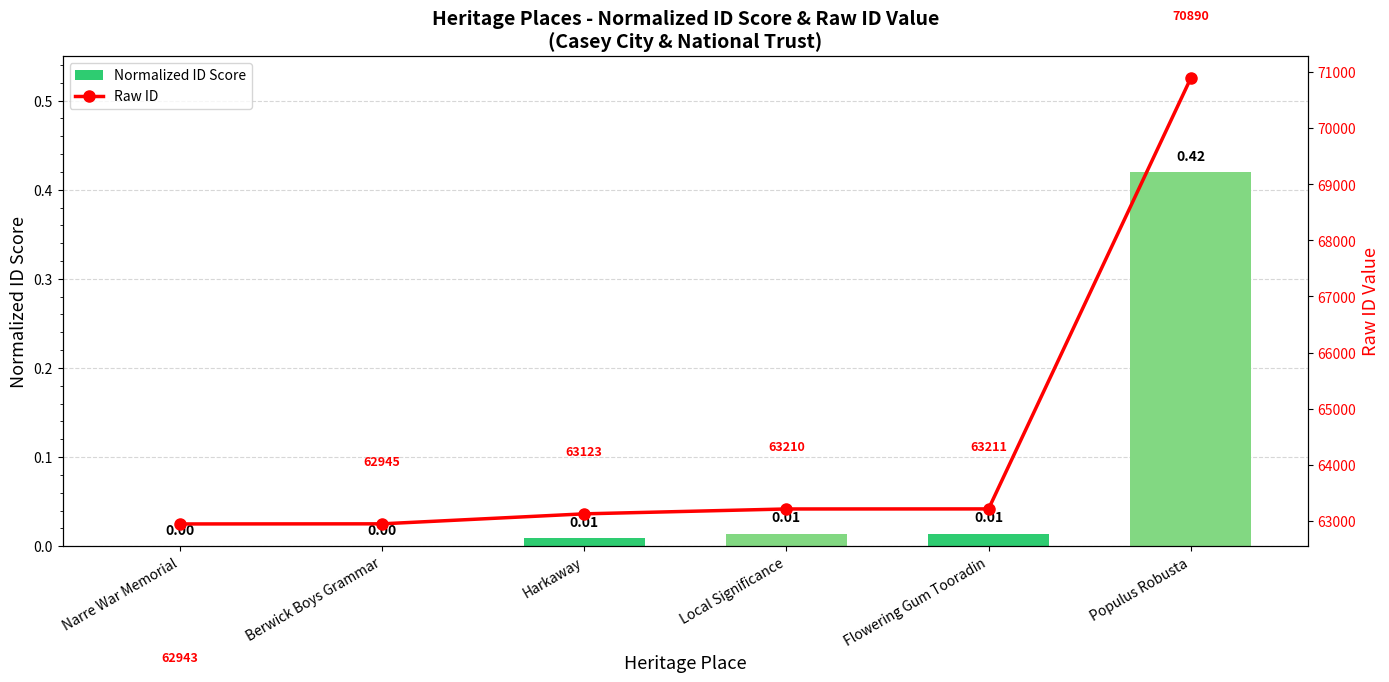

What is the difference between the maximum and minimum values in the Raw ID series?

7947.0